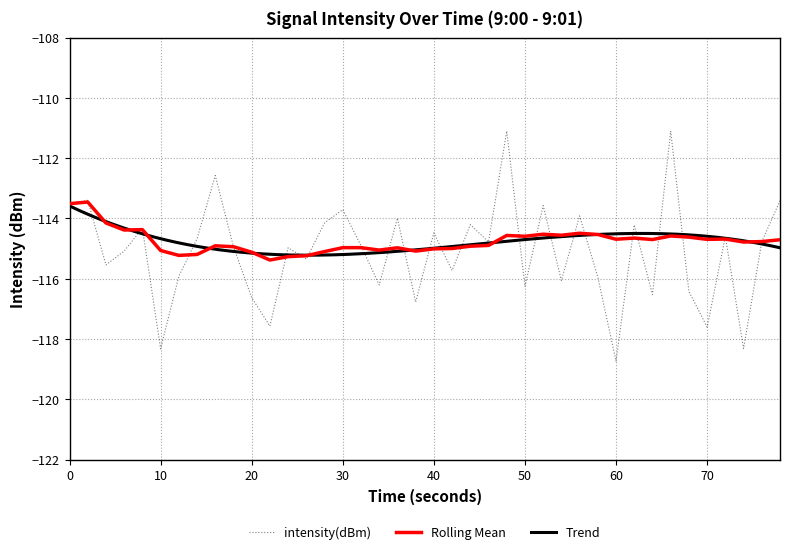

What is the highest value of the rolling_mean series?

-113.5